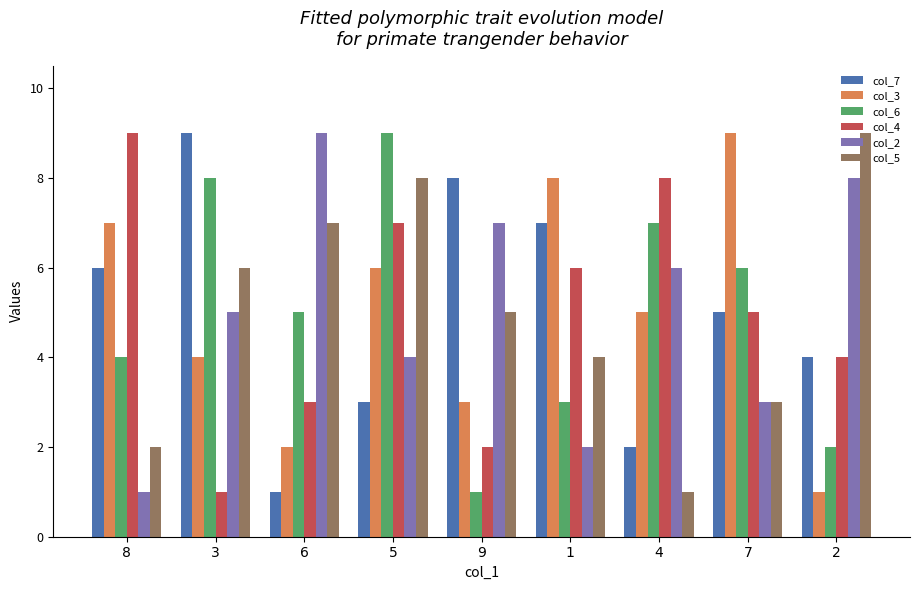

The value of col_4 at 8 is 9. True or false?

True